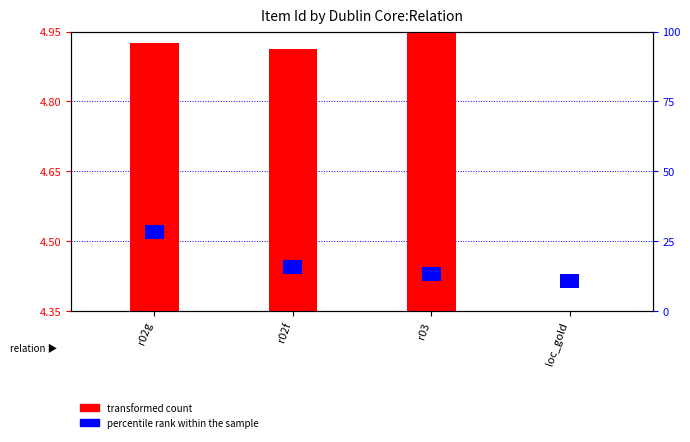

Which category has the highest value across all series?

r03